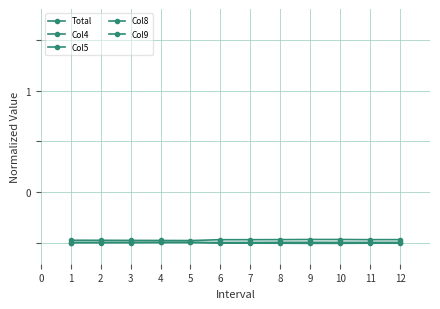

What is the value of the Col5 point at the 8th from the left?

-0.5